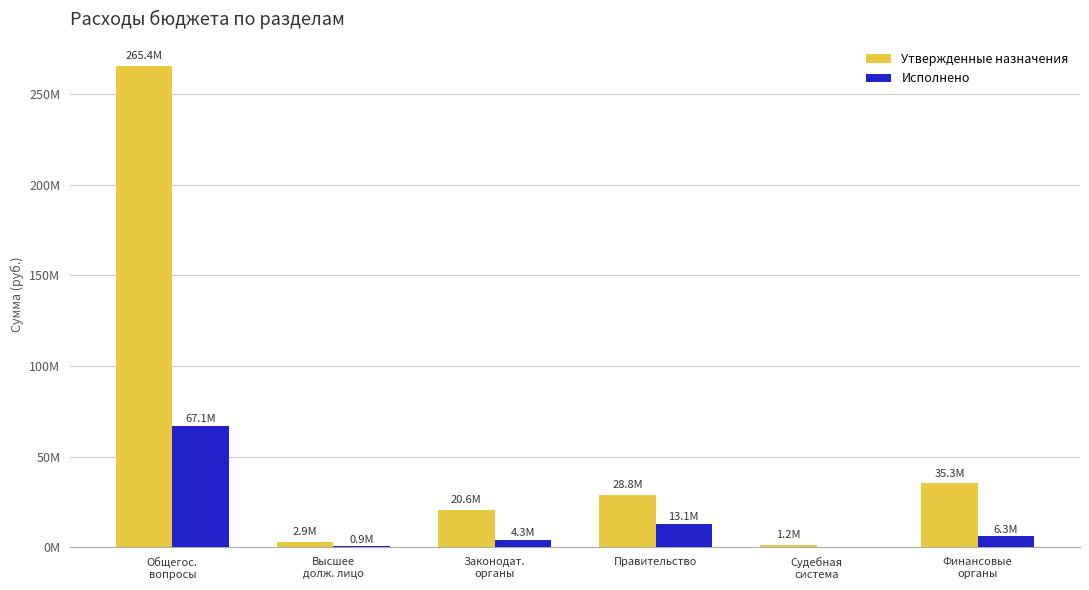

Are the bars grouped side by side (vs. stacked)?

Yes